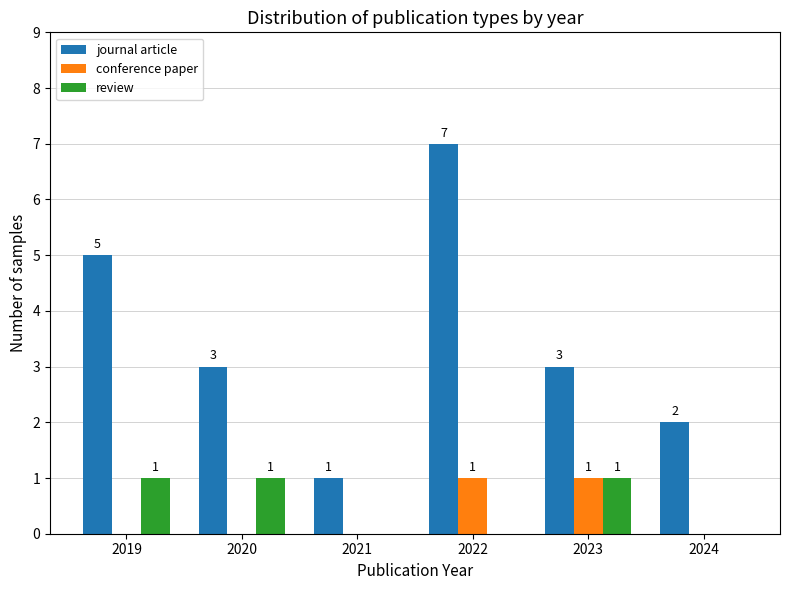

What is the total value across all series at 2019?

6